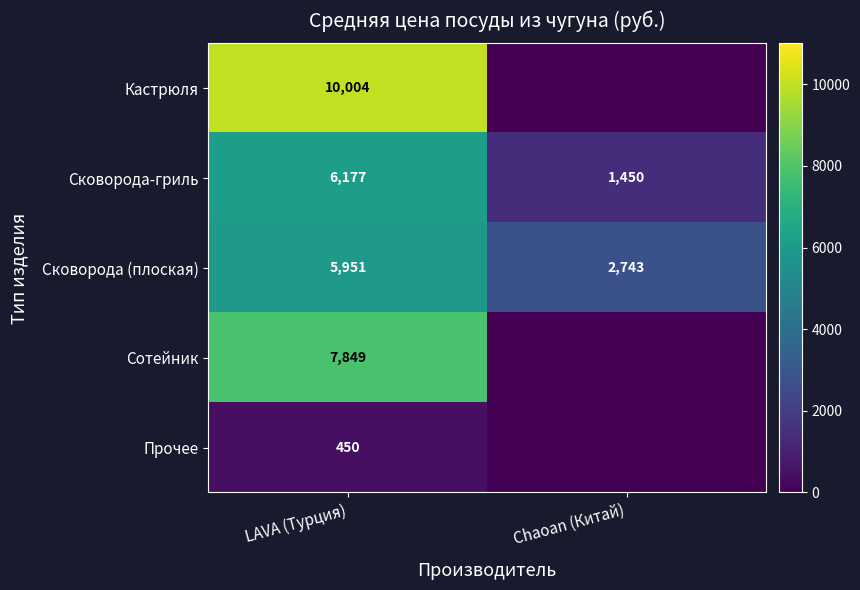

At how many categories does at least one series exceed 7245?

1